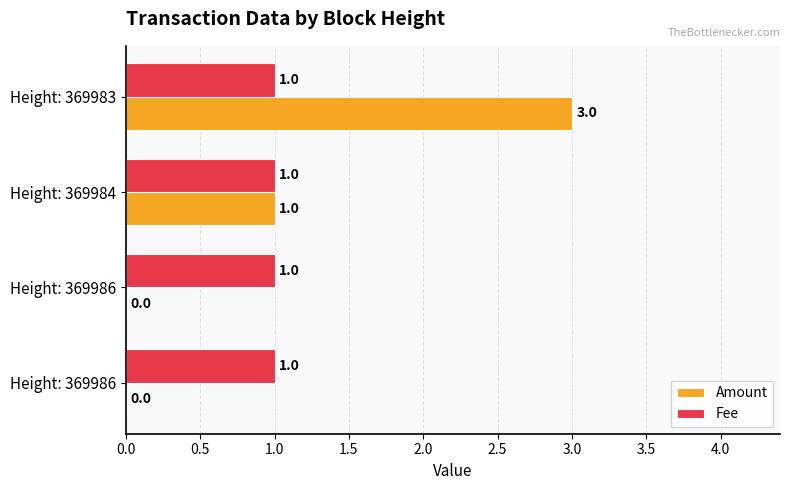

What are all the series names shown in the legend?

Amount, Fee